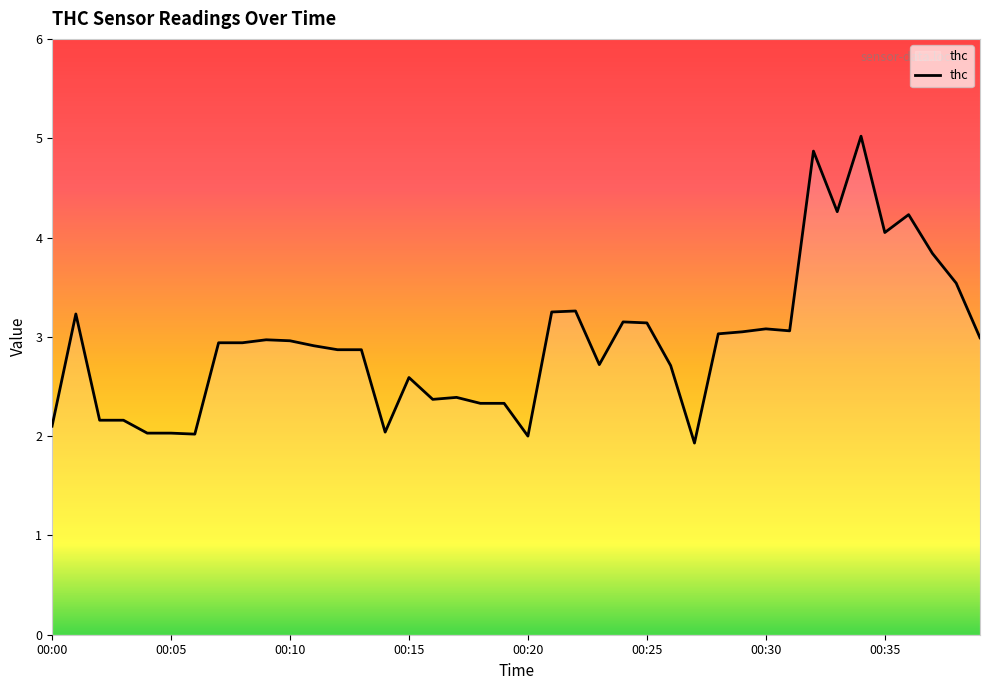

What is the difference between the maximum and minimum values?

3.1